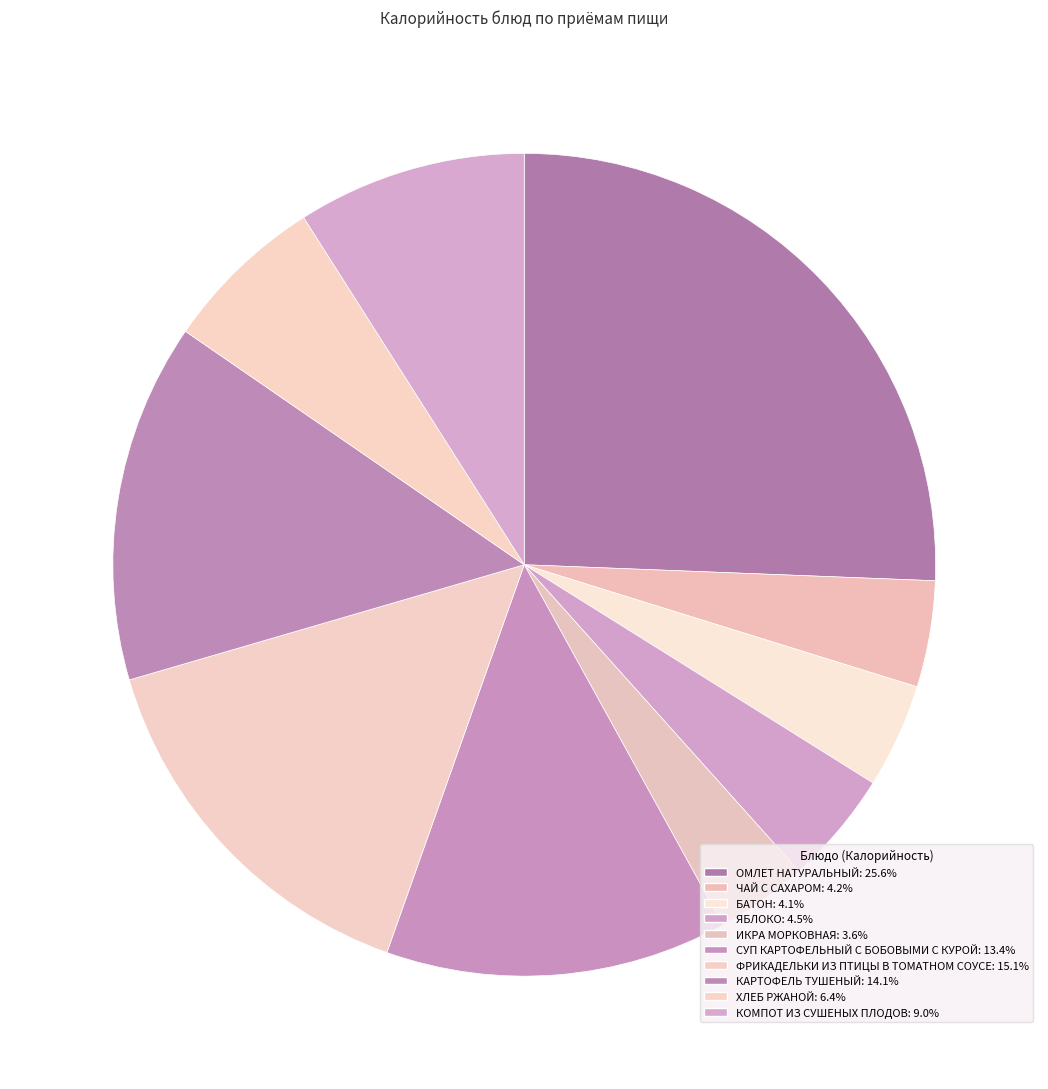

To the nearest percent, what portion does СУП КАРТОФЕЛЬНЫЙ С БОБОВЫМИ С КУРОЙ represent?

13%